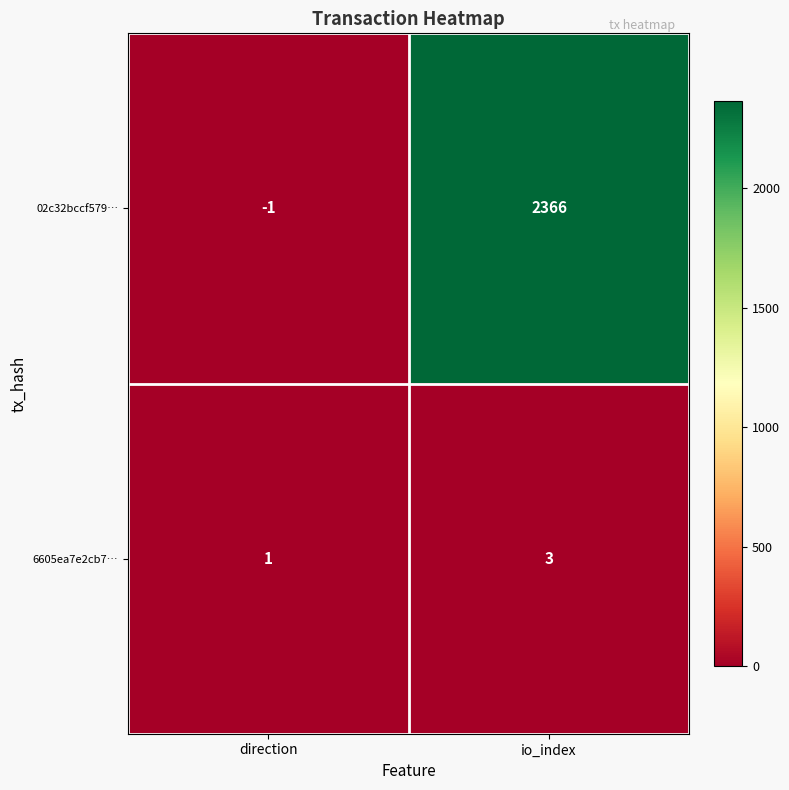

At how many categories does at least one series exceed 287?

1